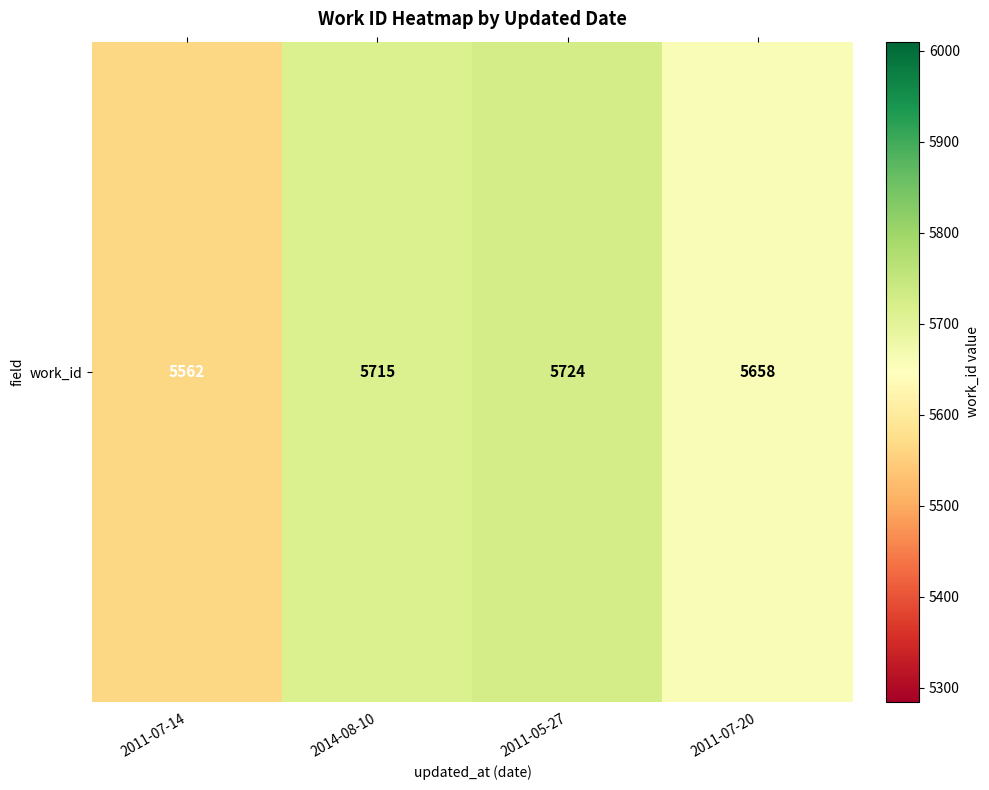

How many values are below 5715?

2